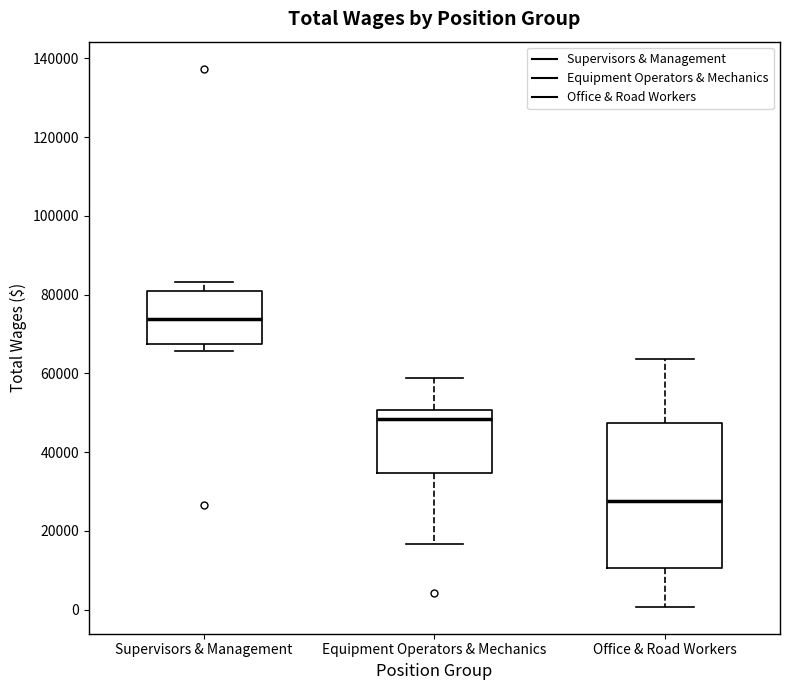

Where is the lower edge of the box for Equipment Operators & Mechanics on the y-axis? The values are not printed on the chart, so give them approximately, as read against the axis.

34000